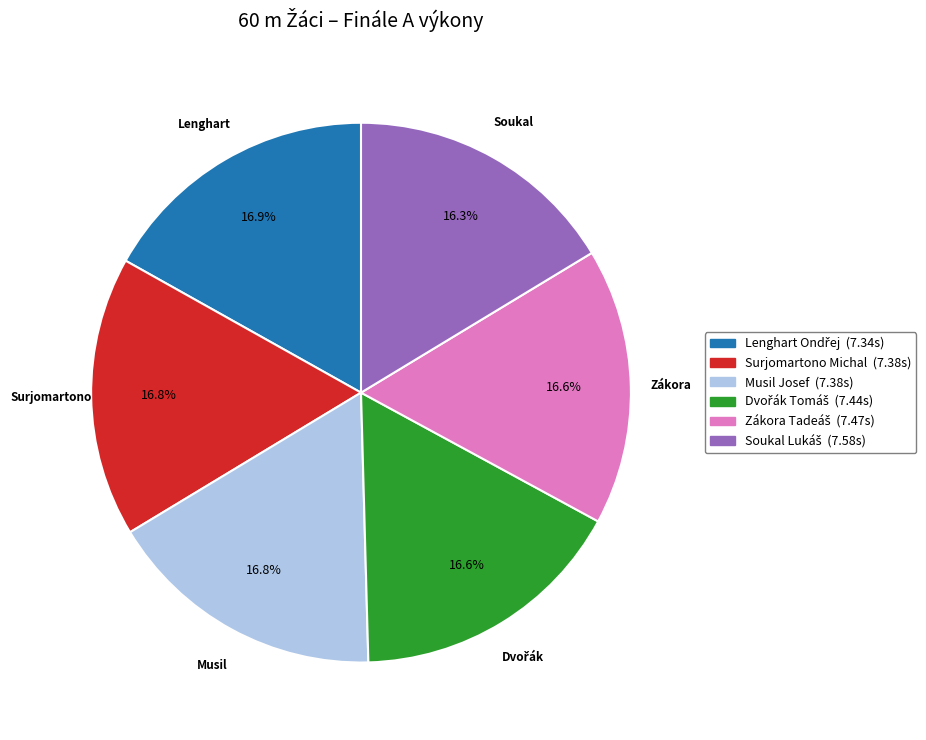

How much of the chart is everything except Musil Josef?

83.2%